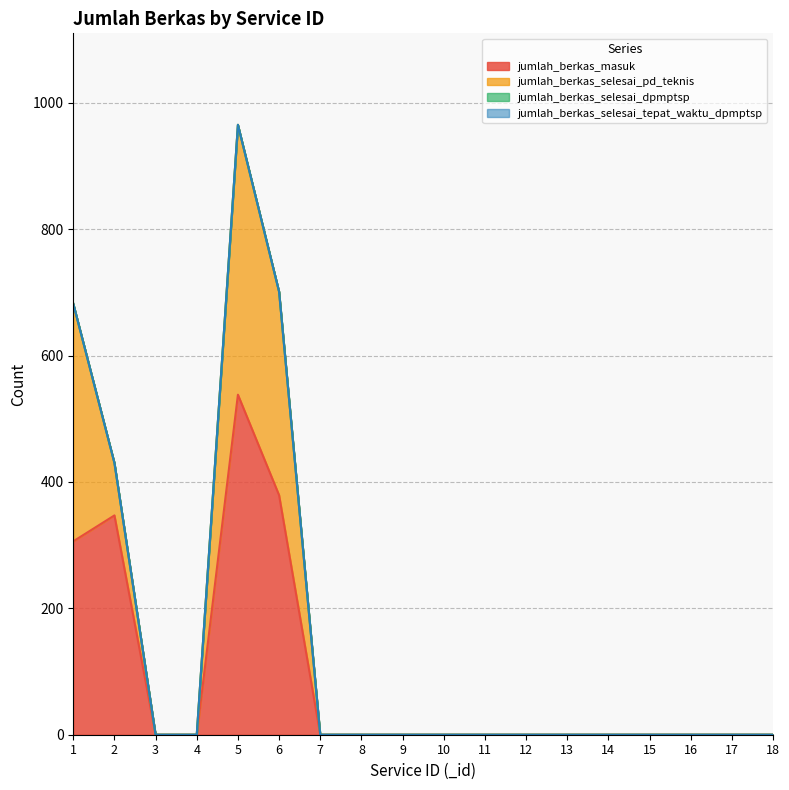

Where is jumlah_berkas_masuk nearest to the value 269?

1